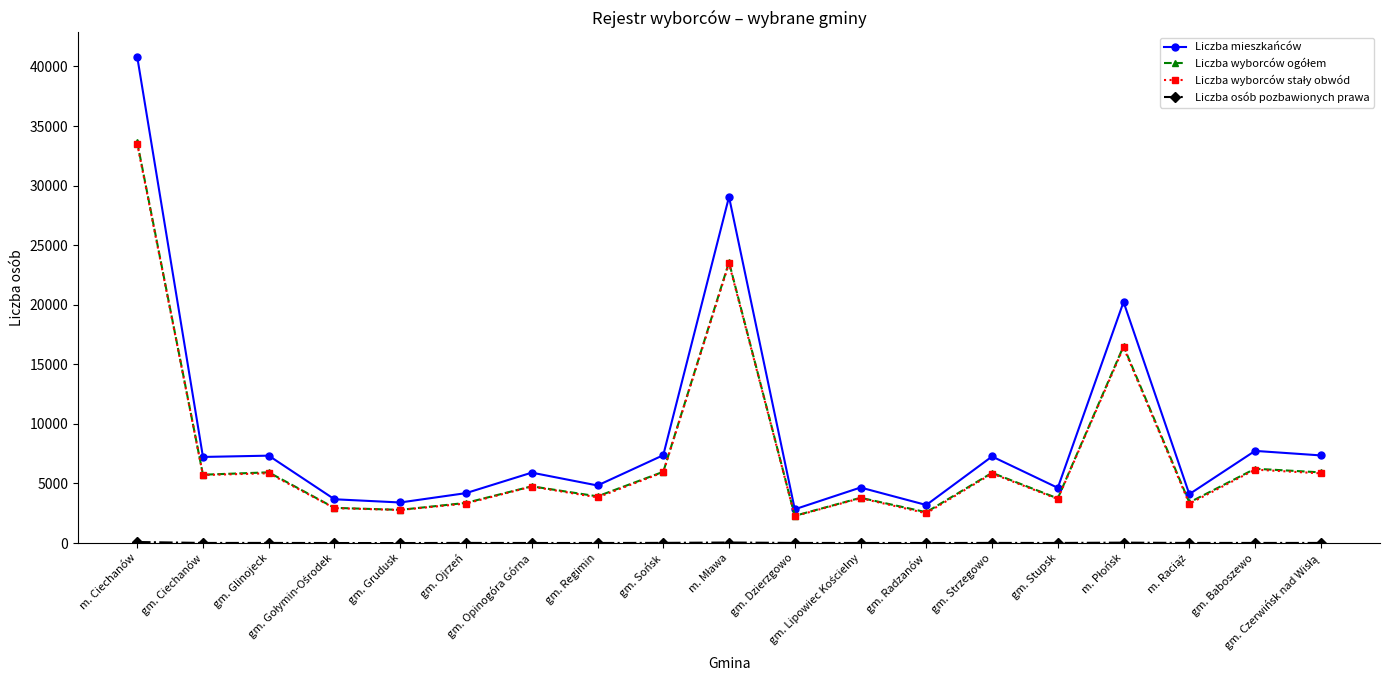

Which series has the largest range (max minus min)?

Liczba mieszkańców